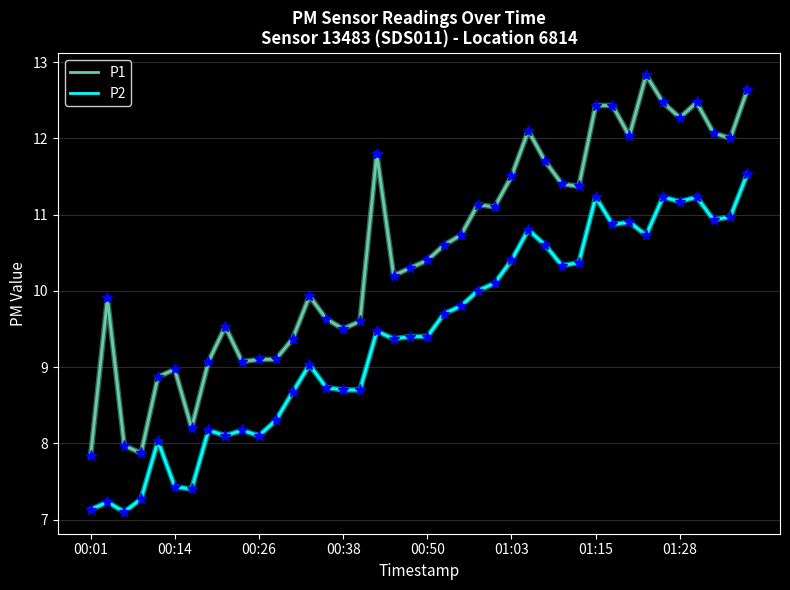

Which series has the largest range (max minus min)?

P1